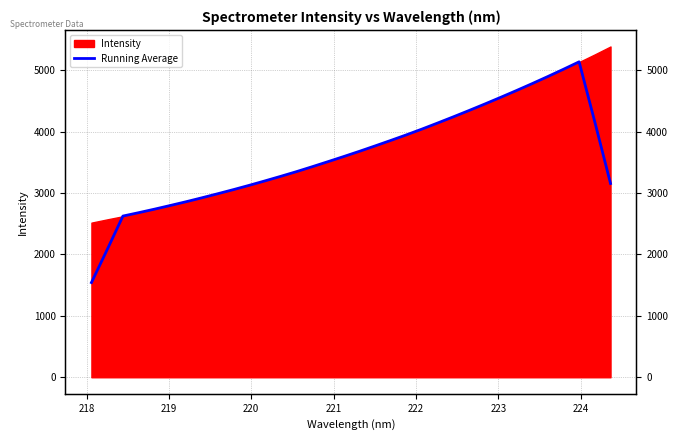

Reading left to right, what are all the values shown in this chart?

1542.0	2078.0	2624.8	2679.9	2736.9	2796.6	2857.4	2921.2	2986.9	3054.0	3123.7	3195.9	3270.0	3346.2	3426.2	3508.3	3591.7	3676.8	3764.9	3854.5	3945.8	4041.0	4139.9	4240.8	4343.8	4449.3	4557.2	4667.2	4780.0	4895.7	5014.6	5136.3	4157.6	3155.4